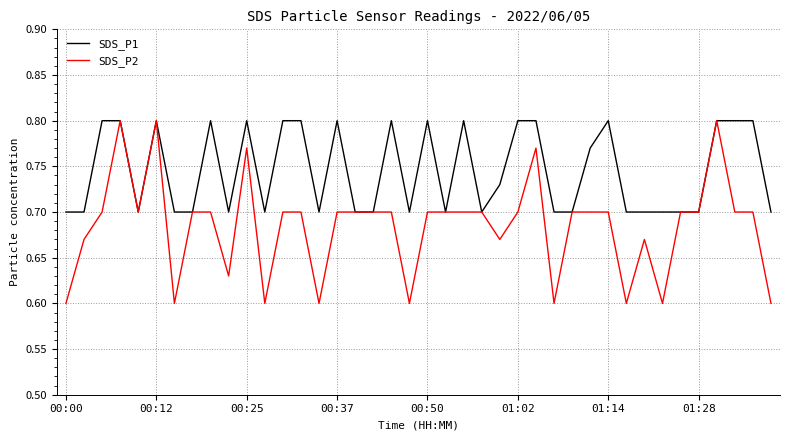

Which series has the largest range (max minus min)?

SDS_P2